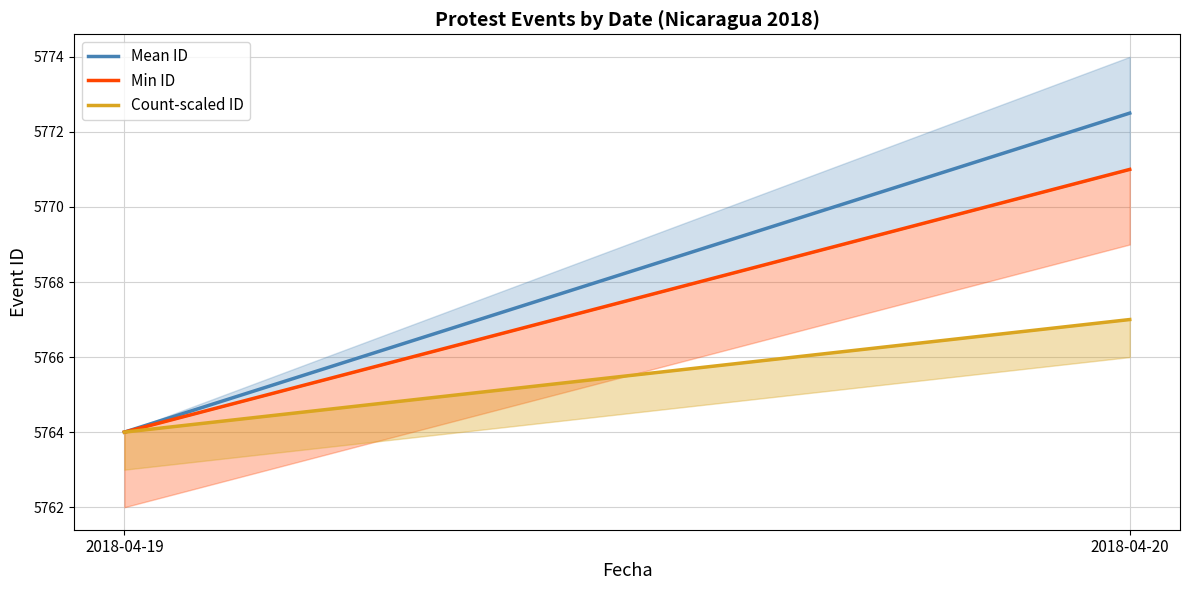

True or false: Mean ID has a value of 1347.7 at 2018-04-20.

False